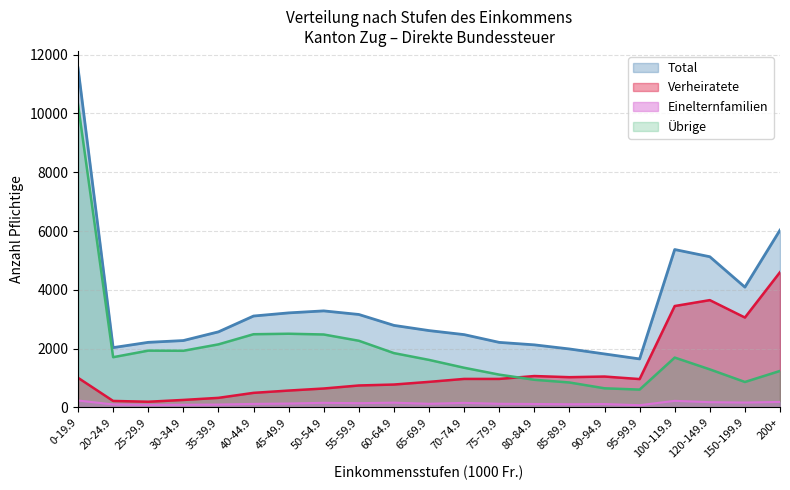

What is the difference between the Übrige values at 85-89.9 and 25-29.9?

1083